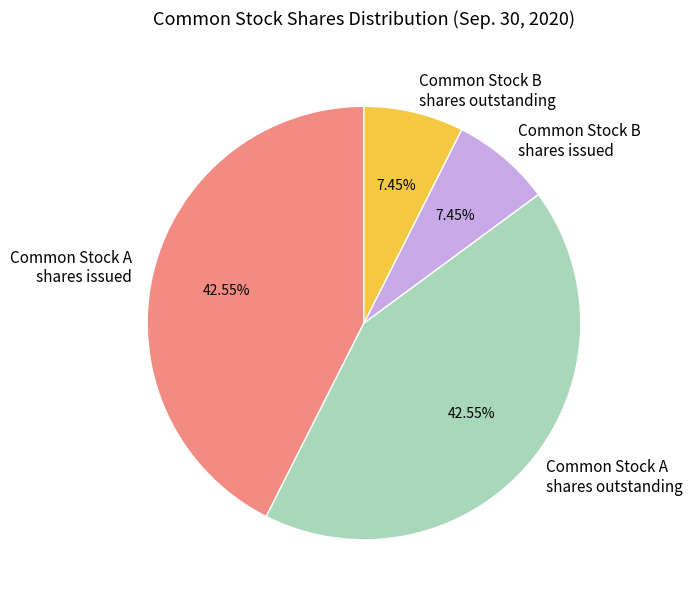

Does Common Stock B shares issued represent more than half of the total?

No